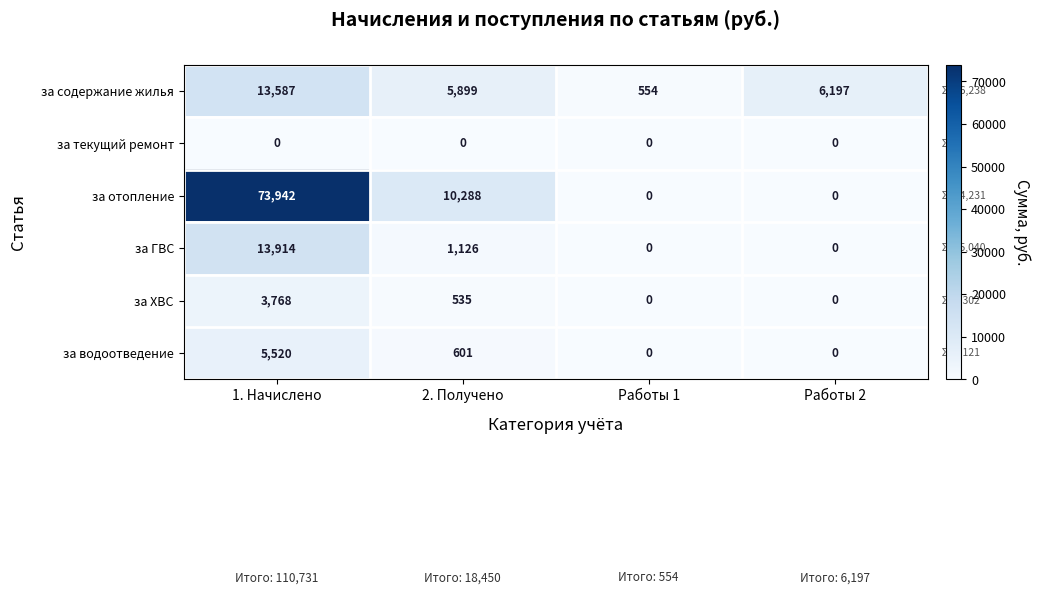

Rank the series by their maximum value, from lowest to highest.

за текущий ремонт, за ХВС, за водоотведение, за содержание жилья, за ГВС, за отопление